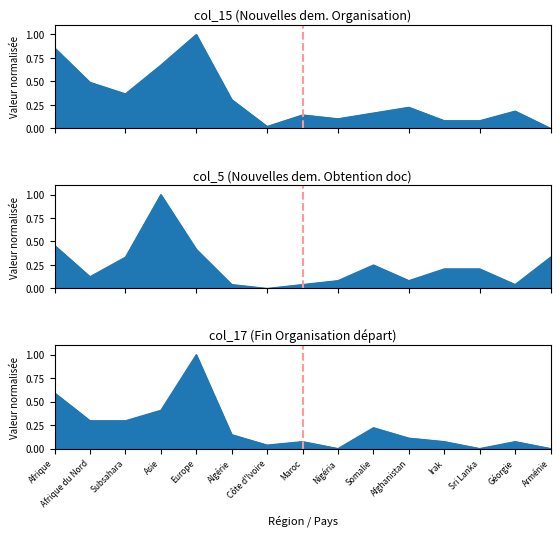

How many categories are shown in the chart?

15